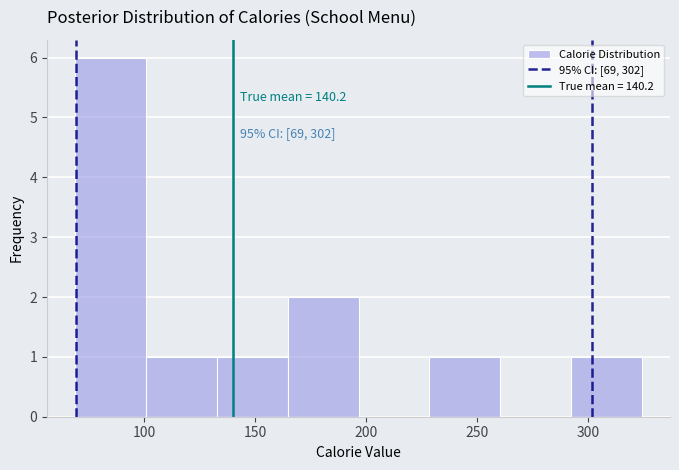

Over which range of the x-axis is the bar tallest?

70 to 100